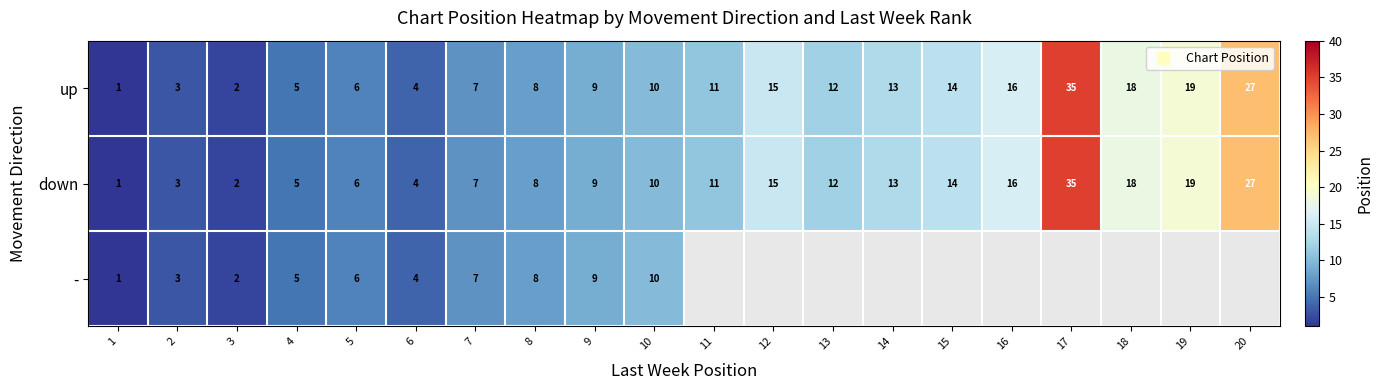

What is the maximum value shown in the chart?

35.0